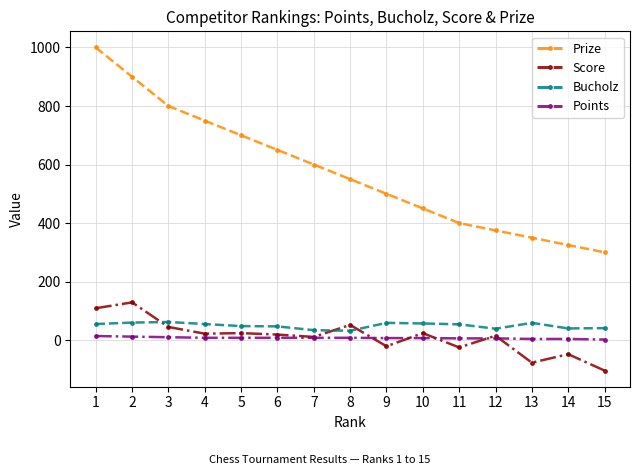

At which label does Score first exceed 19?

1